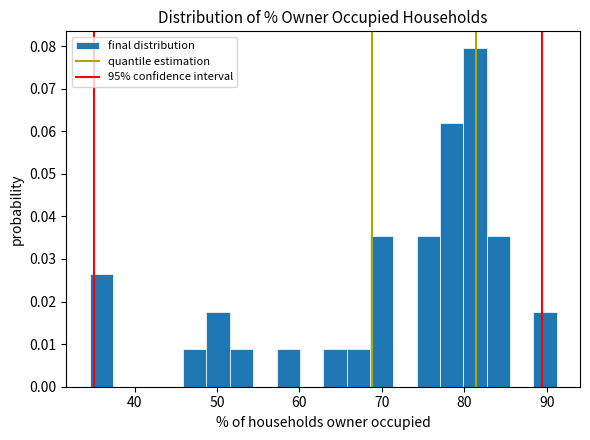

Around what value on the x-axis is the tallest bar? Give the approximate position of its centre, as read against the axis.

81